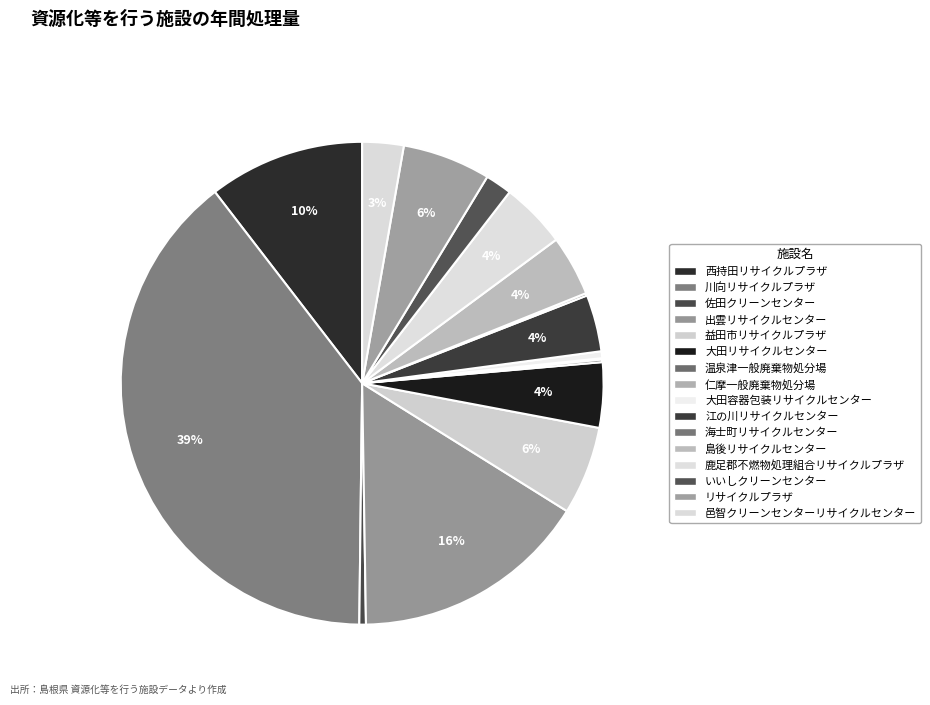

Does any single category account for the majority?

No